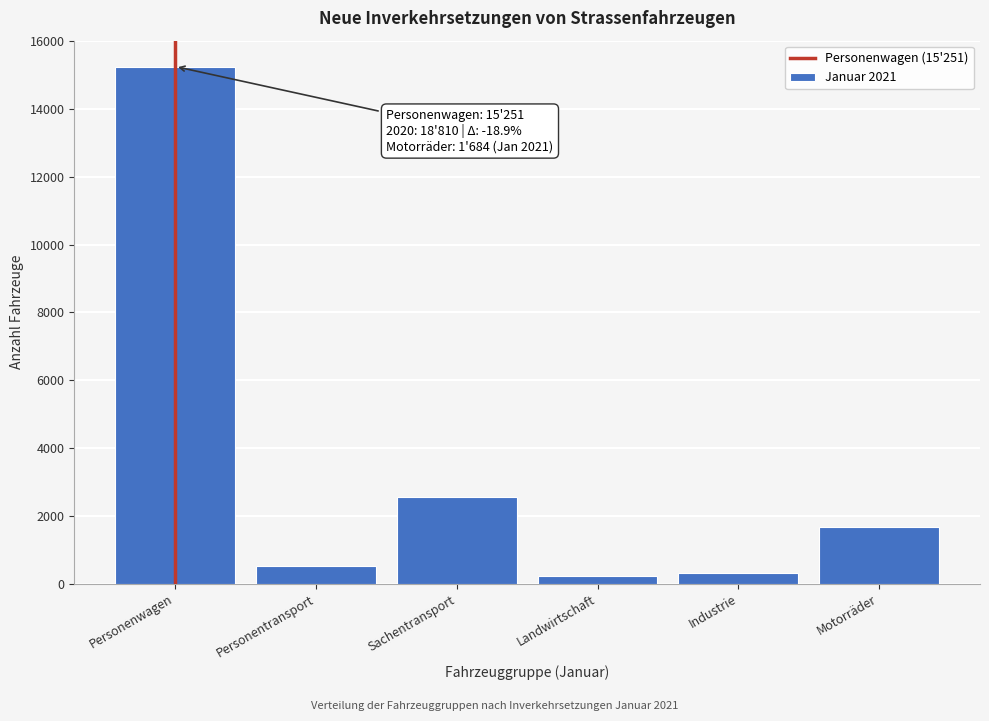

Reading right to left, transcribe all the data shown in this chart.

Motorräder=1684	Industrie=320	Landwirtschaft=213	Sachentransport=2566	Personentransport=521	Personenwagen=15251